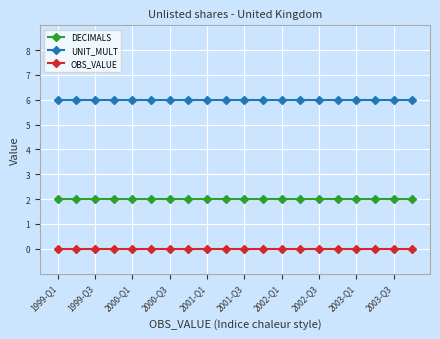

Does the chart have visible grid lines?

Yes